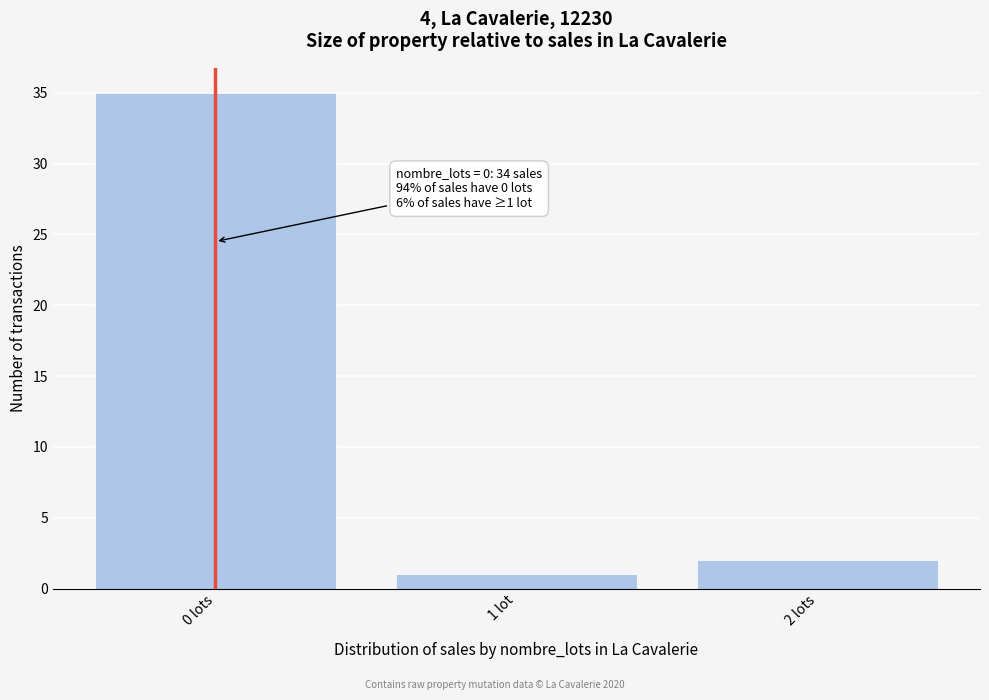

Reading right to left, list all the values displayed in this chart.

2 lots=2	1 lot=1	0 lots=35